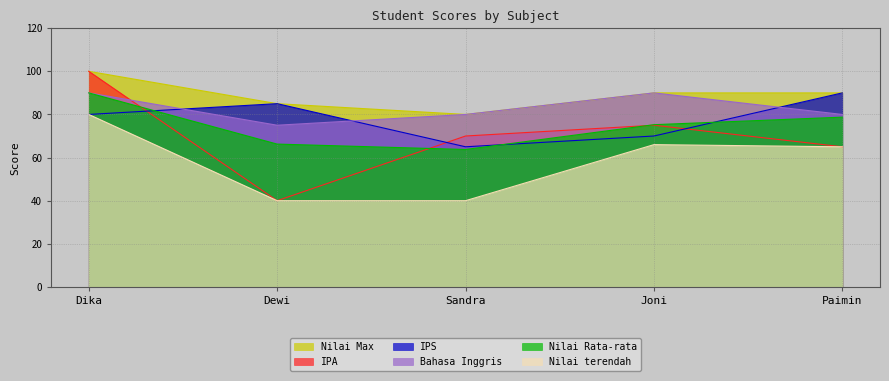

True or false: Bahasa Inggris and Nilai Rata-rata intersect in this chart.

False